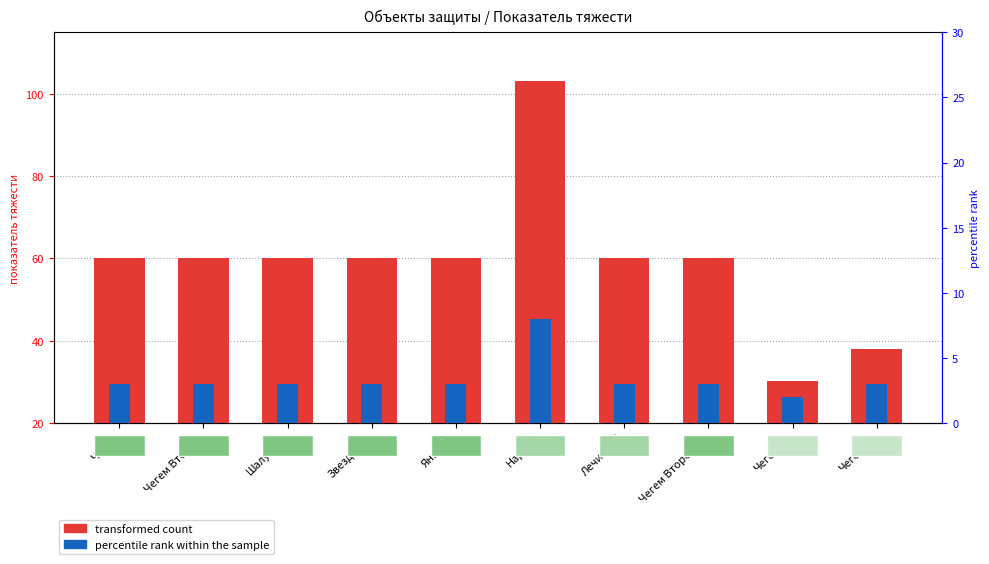

Rank the series by their average value, from lowest to highest.

percentile rank within the sample, transformed count